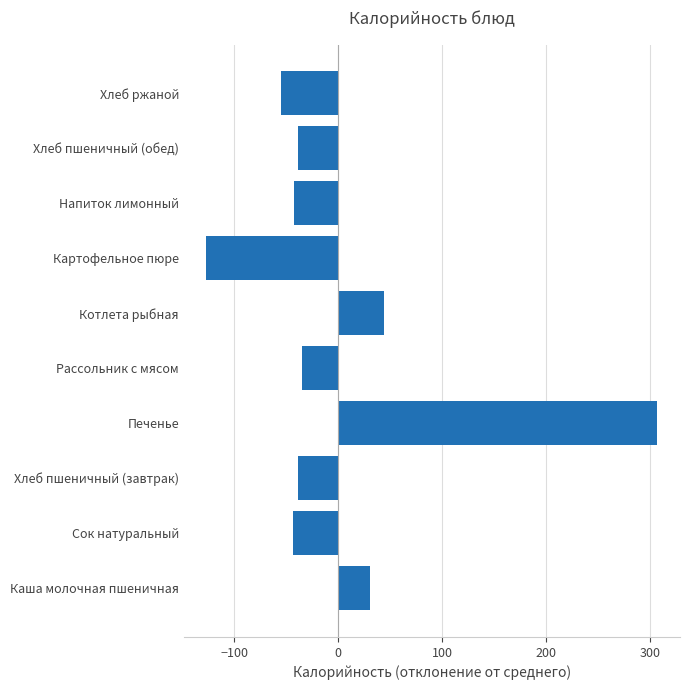

Between Хлеб пшеничный (завтрак) and Печенье, which is larger?

Печенье